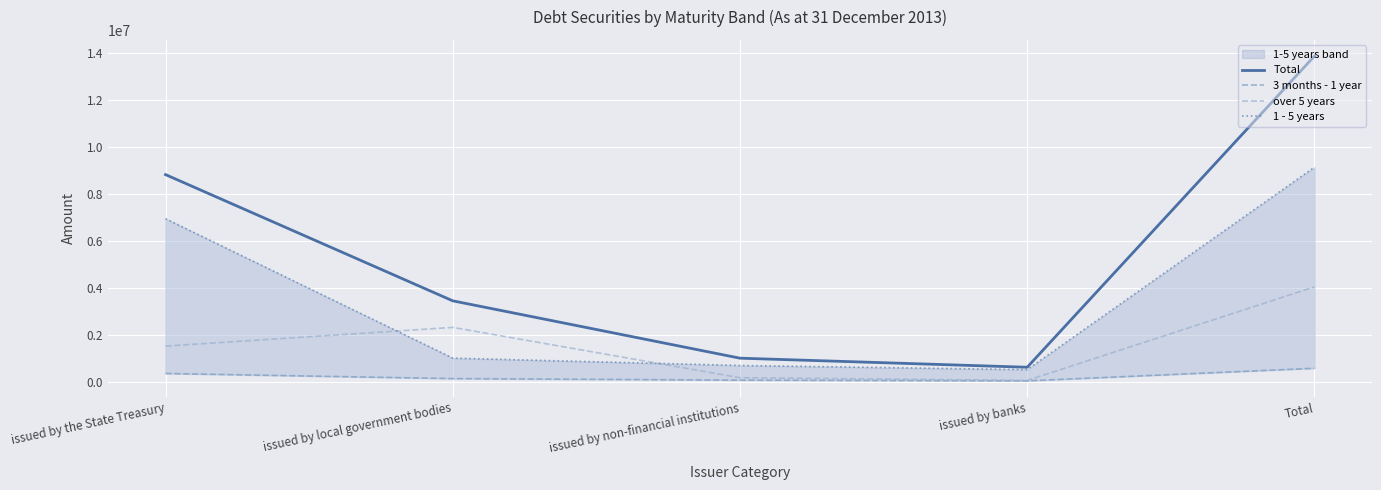

List the labels in order of over 5 years value, smallest first.

issued by banks, issued by non-financial institutions, issued by the State Treasury, issued by local government bodies, Total